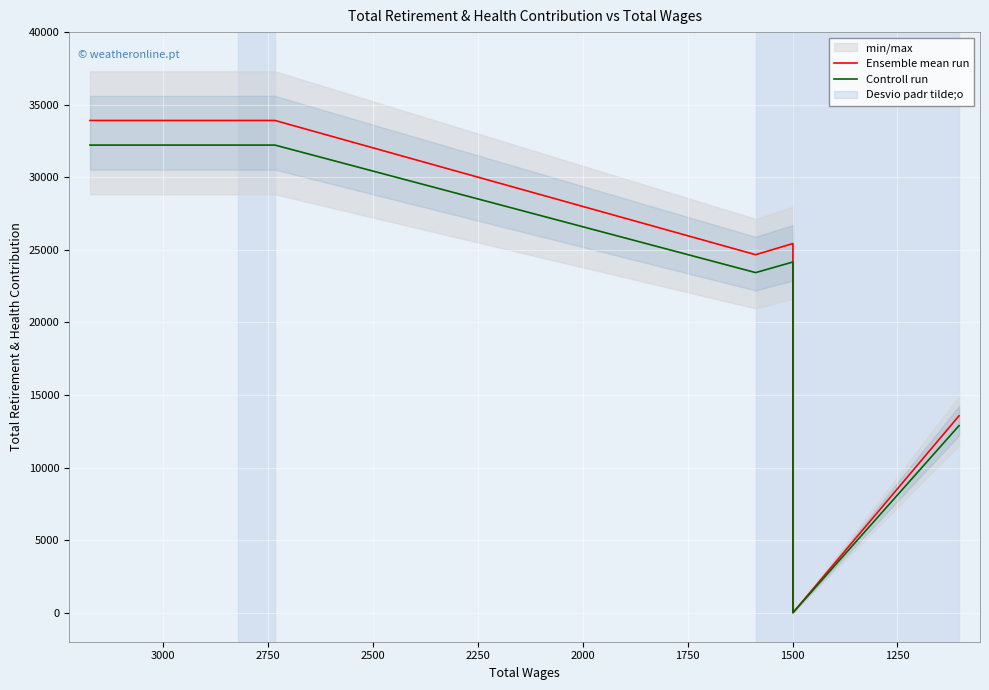

How many lines are shown in the chart?

2